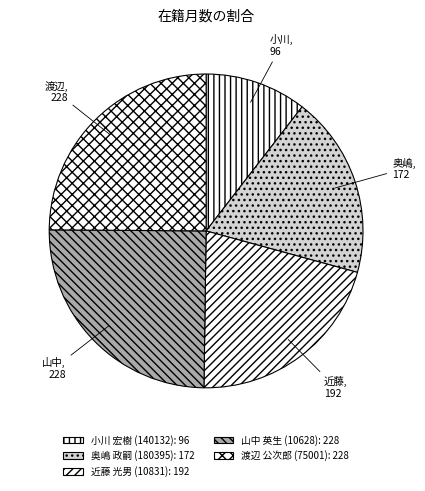

To the nearest percent, what is the average slice percentage?

20%